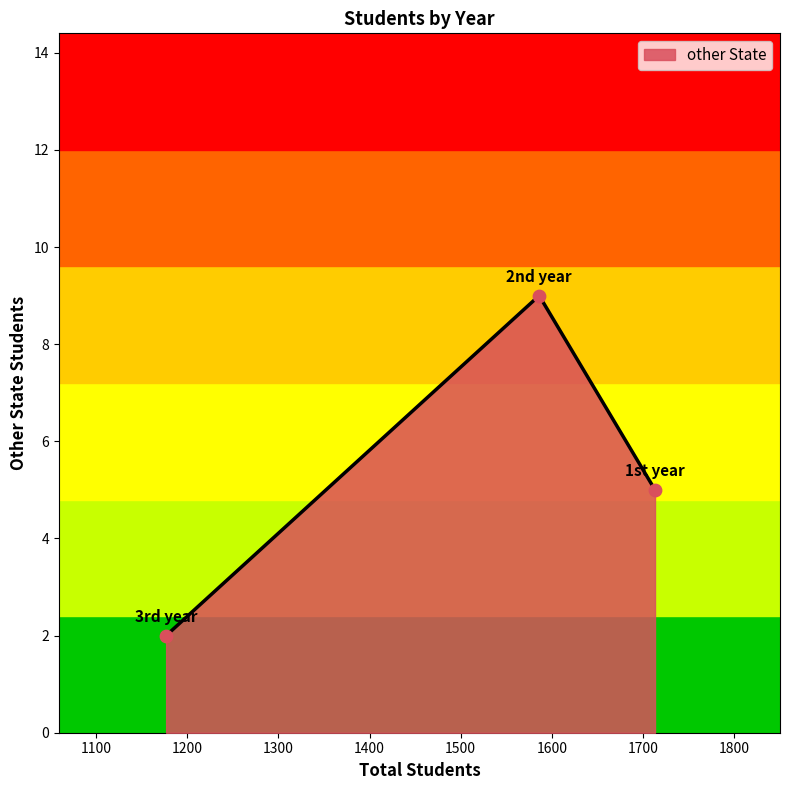

What is the difference between the maximum and second lowest values?

4